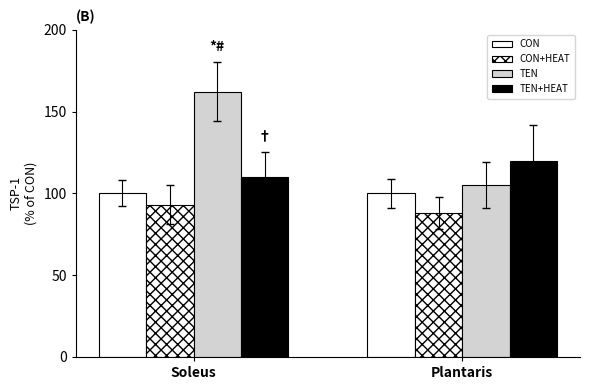

Rank the series by their maximum value, from lowest to highest.

CON+HEAT, CON, TEN+HEAT, TEN